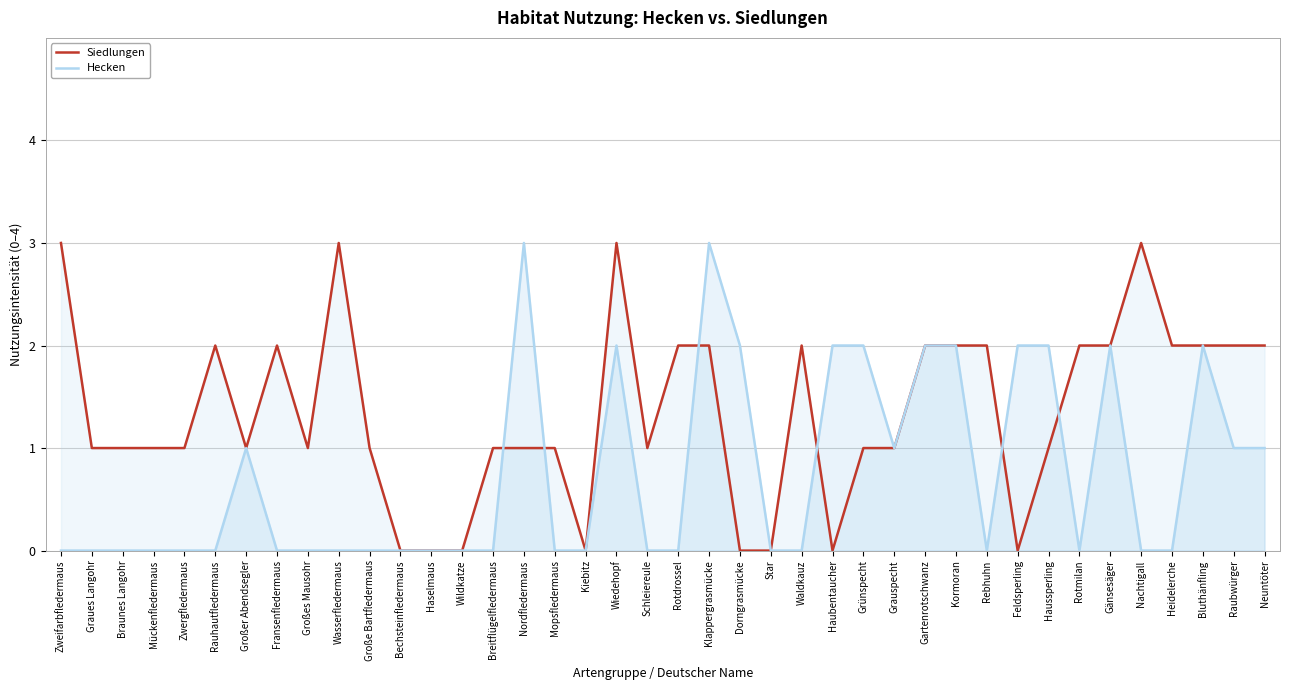

How many data points in Hecken are above 0?

16